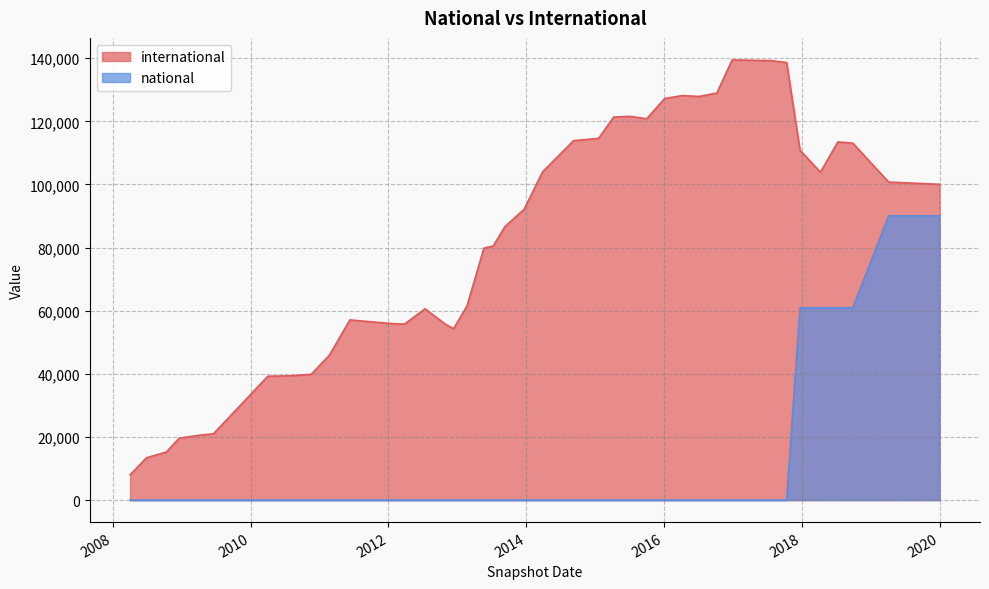

How many data points in national are above 0?

6